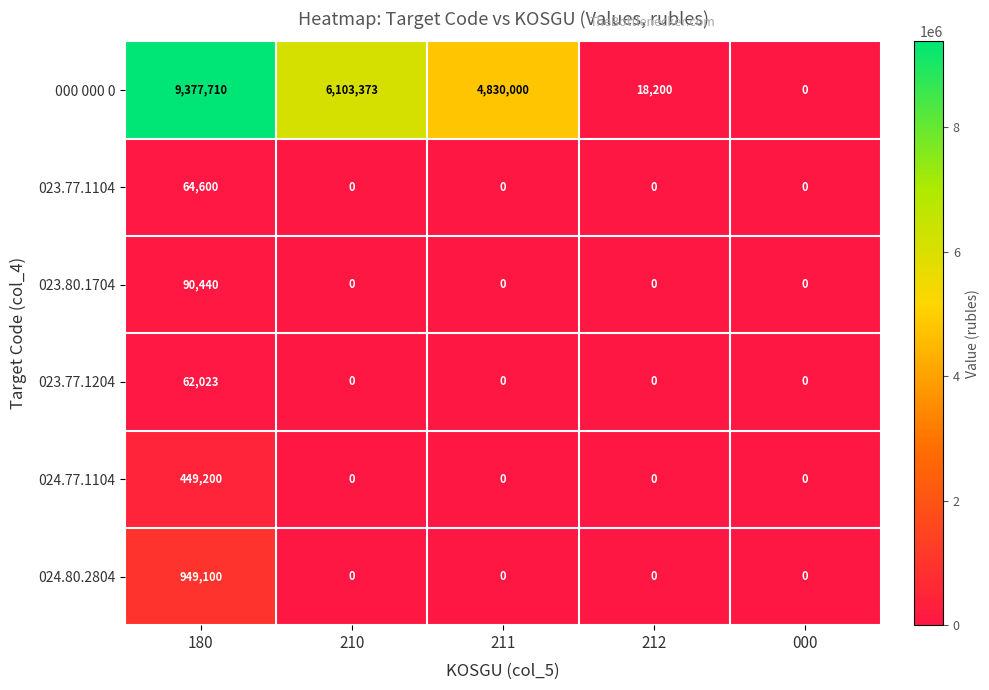

What is the average value of the 023.77.1204 series?

12405